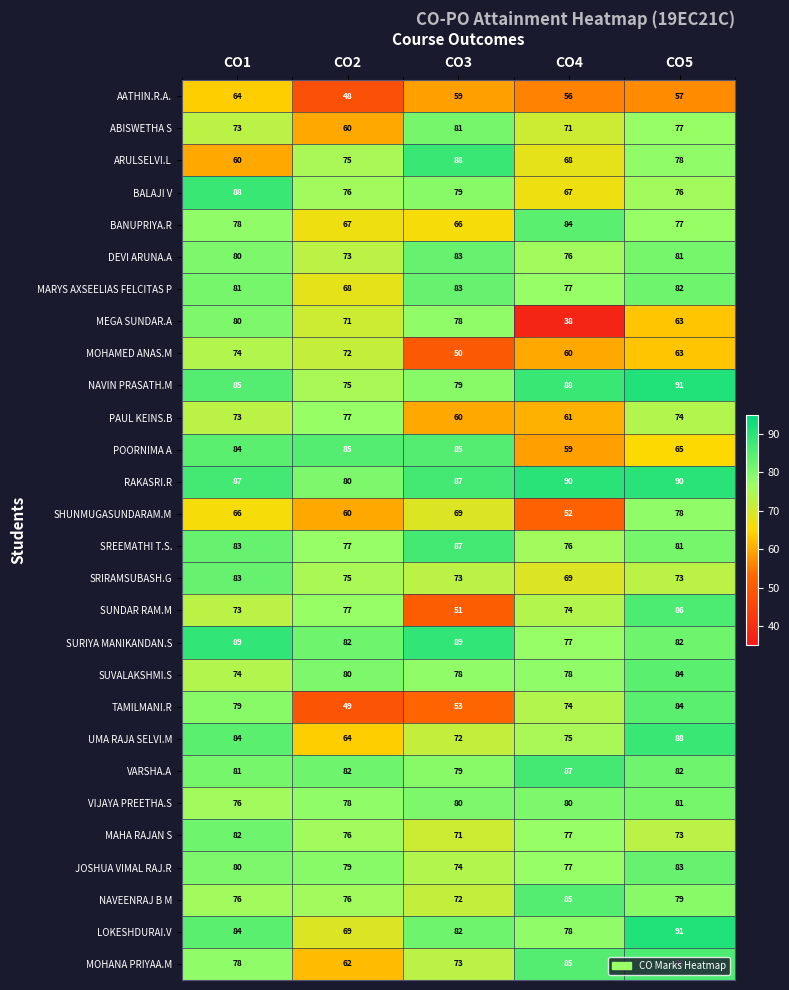

How many SURIYA MANIKANDAN.S values are between 82 and 89?

4